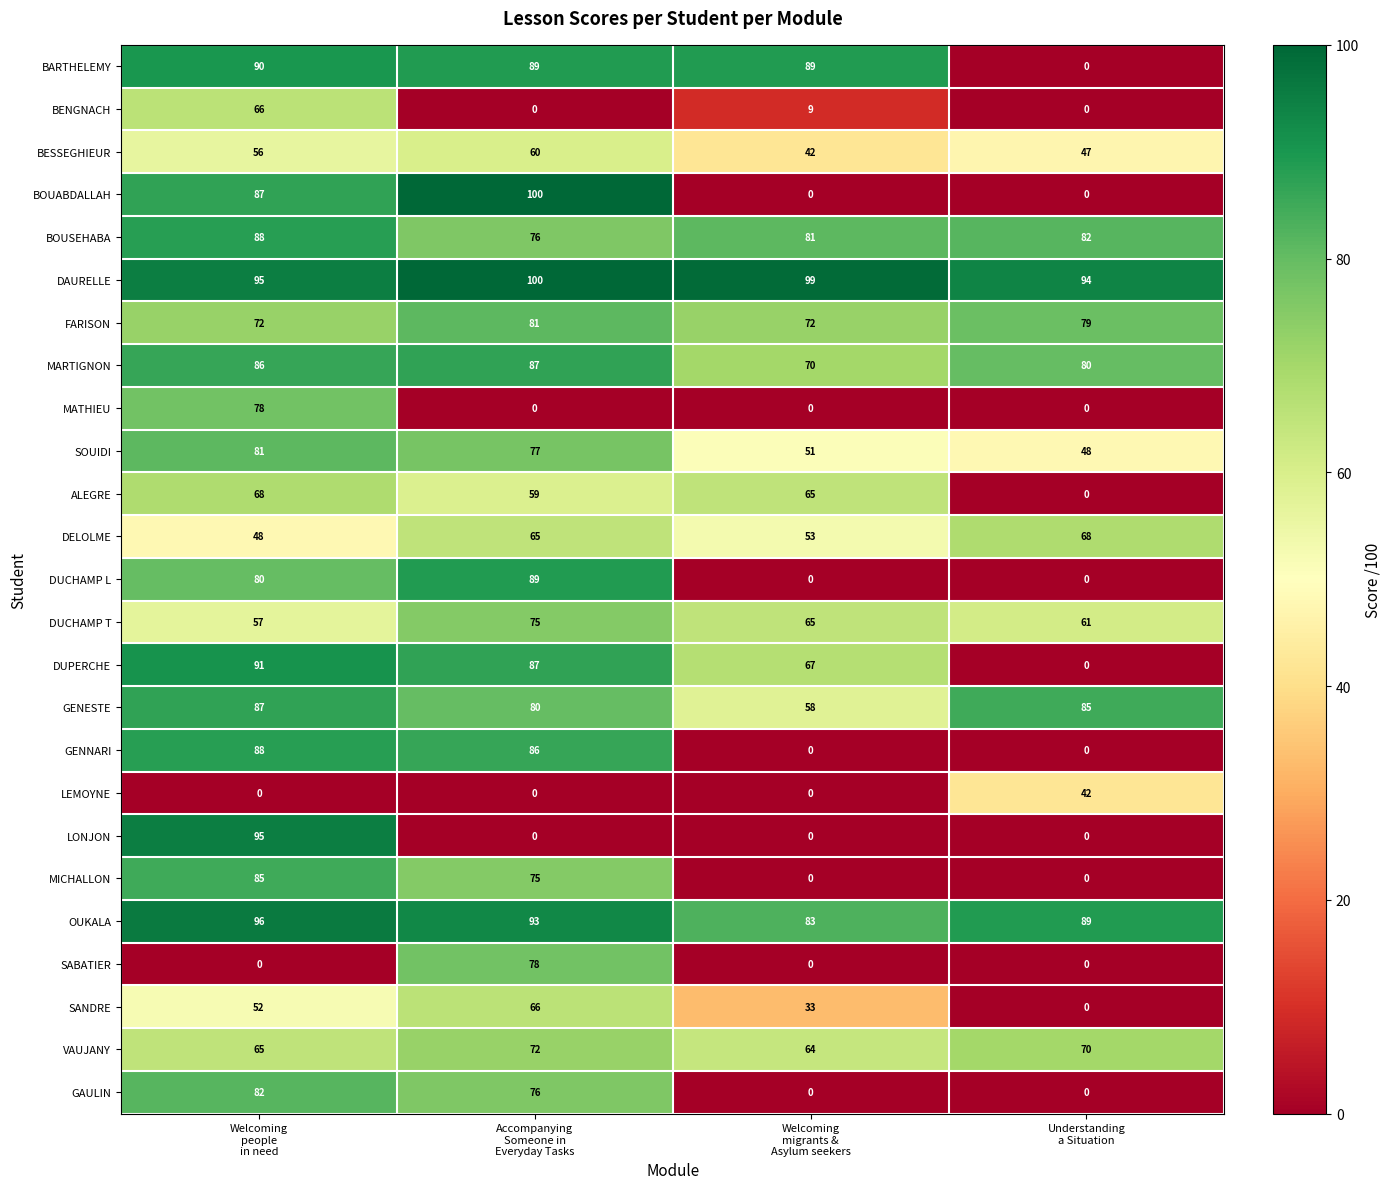

Count the BESSEGHIEUR values in the range 47 to 60.

3